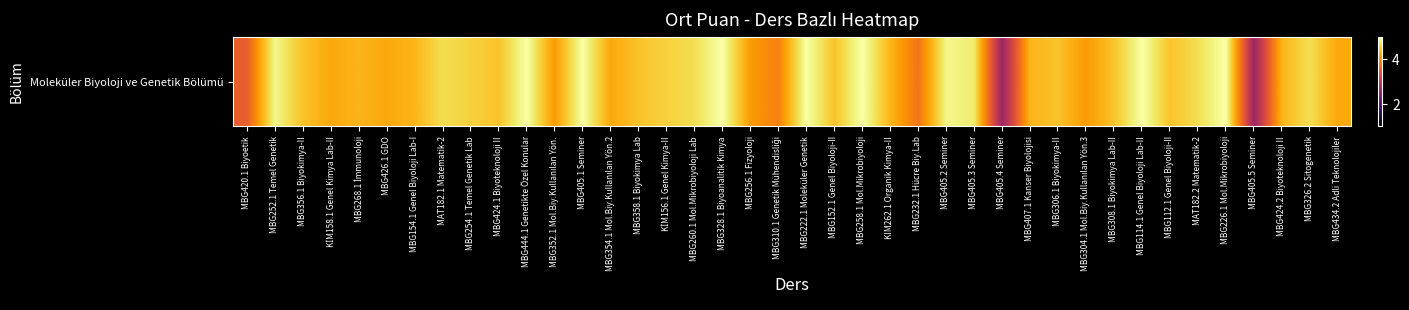

Between MBG222.1 Moleküler Genetik and MBG405.3 Seminer, which is larger?

MBG222.1 Moleküler Genetik